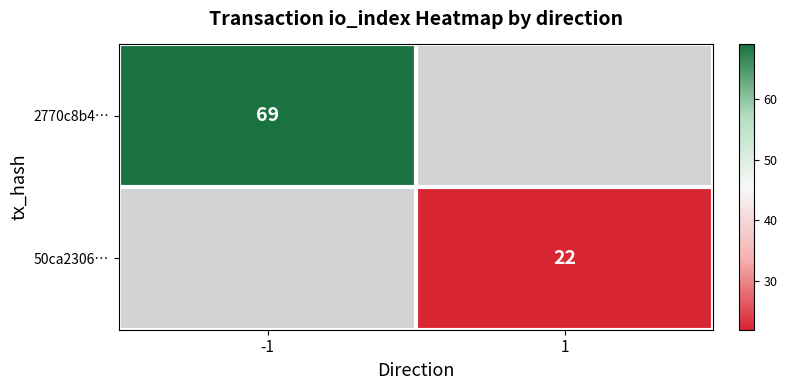

Is it true that 50ca2306… equals 12 at 1?

False